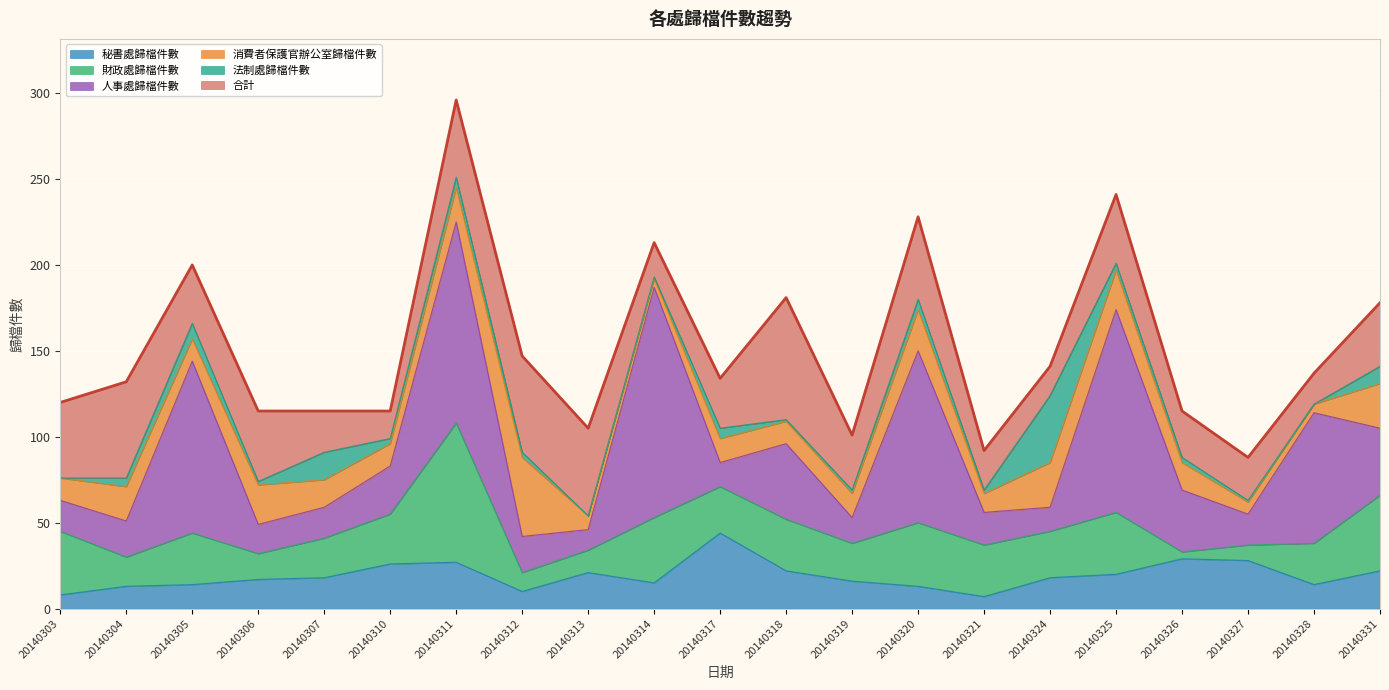

Rank the series at 20140303 from lowest to highest value.

法制處歸檔件數, 秘書處歸檔件數, 消費者保護官辦公室歸檔件數, 人事處歸檔件數, 財政處歸檔件數, 合計